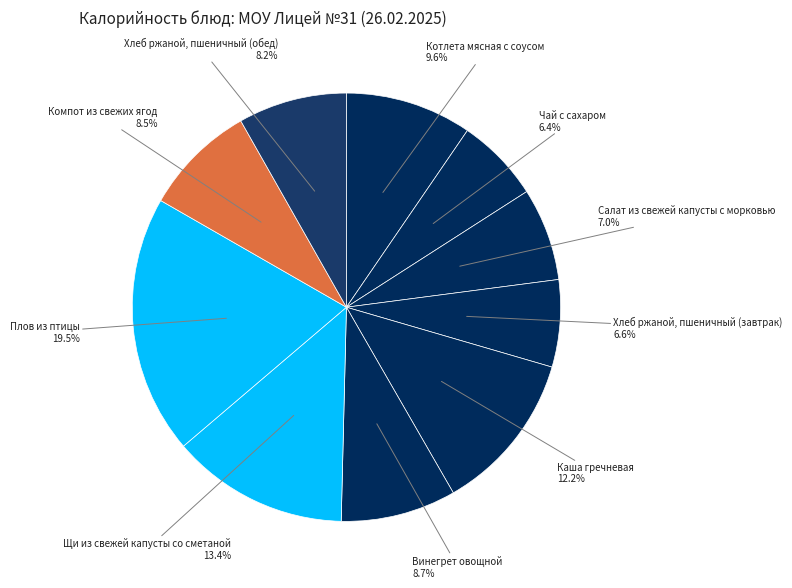

Is there a majority slice in this chart?

No